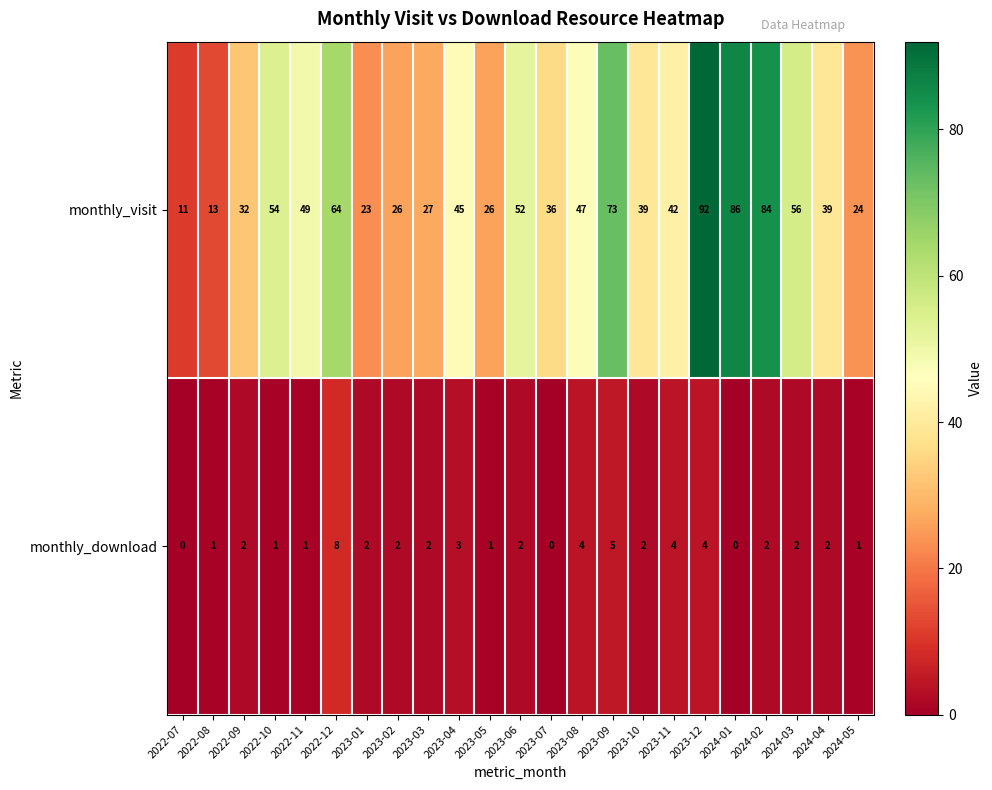

Which series has the largest total across all categories?

monthly_visit